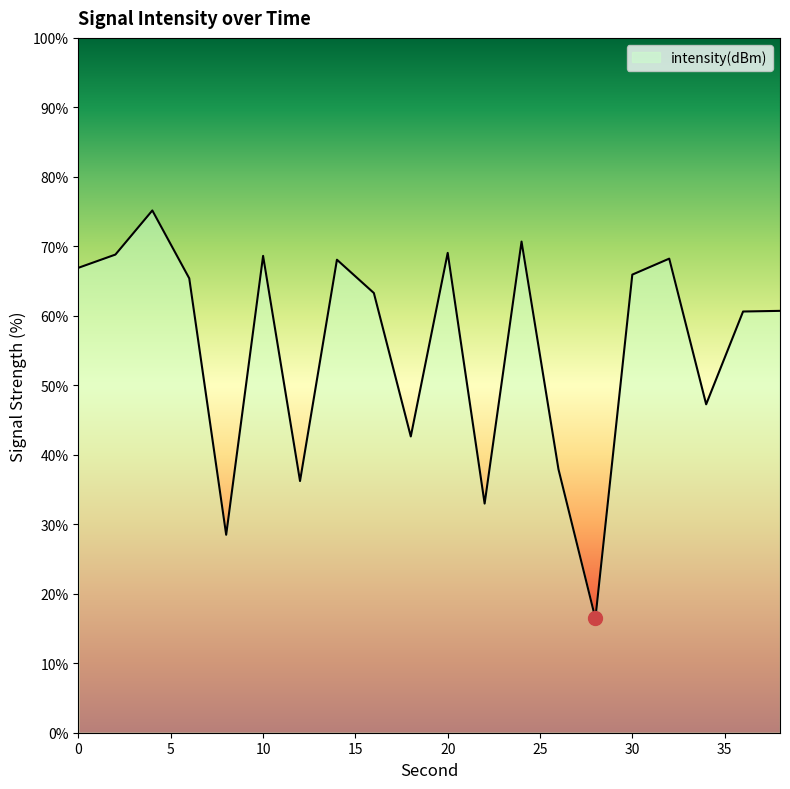

What is the average value?

55.7